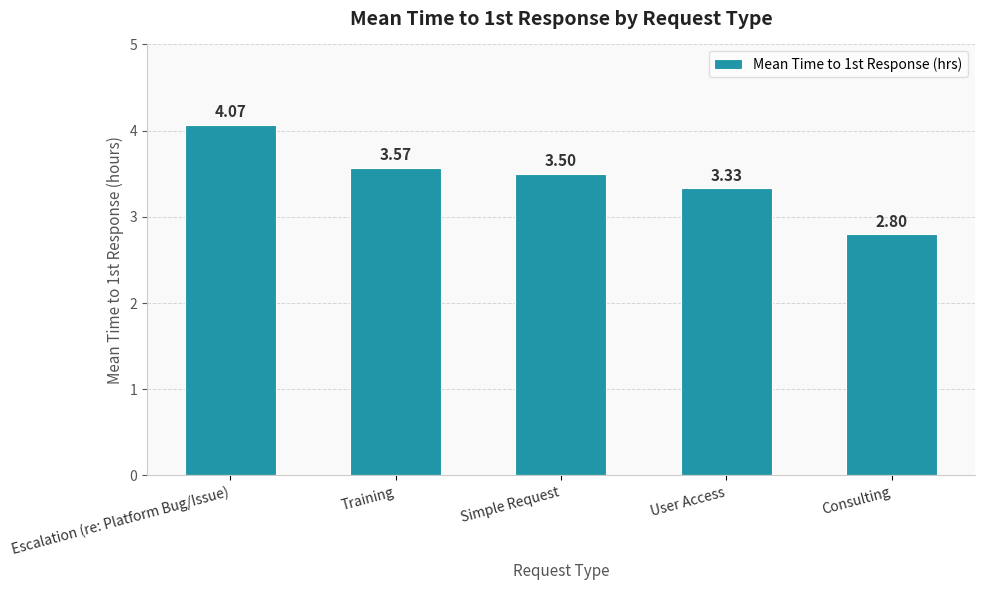

How many data points are above 3?

4